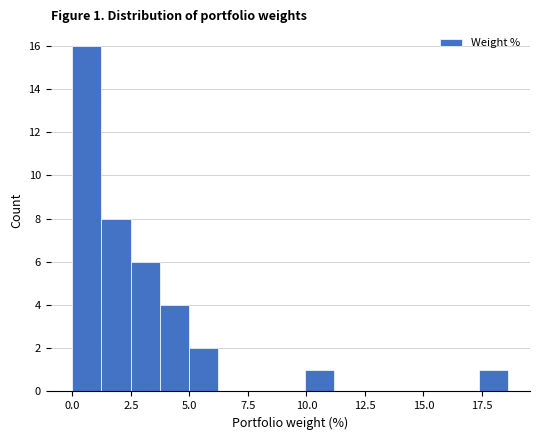

Around what value on the x-axis is the tallest bar? Give the approximate position of its centre, as read against the axis.

0.5